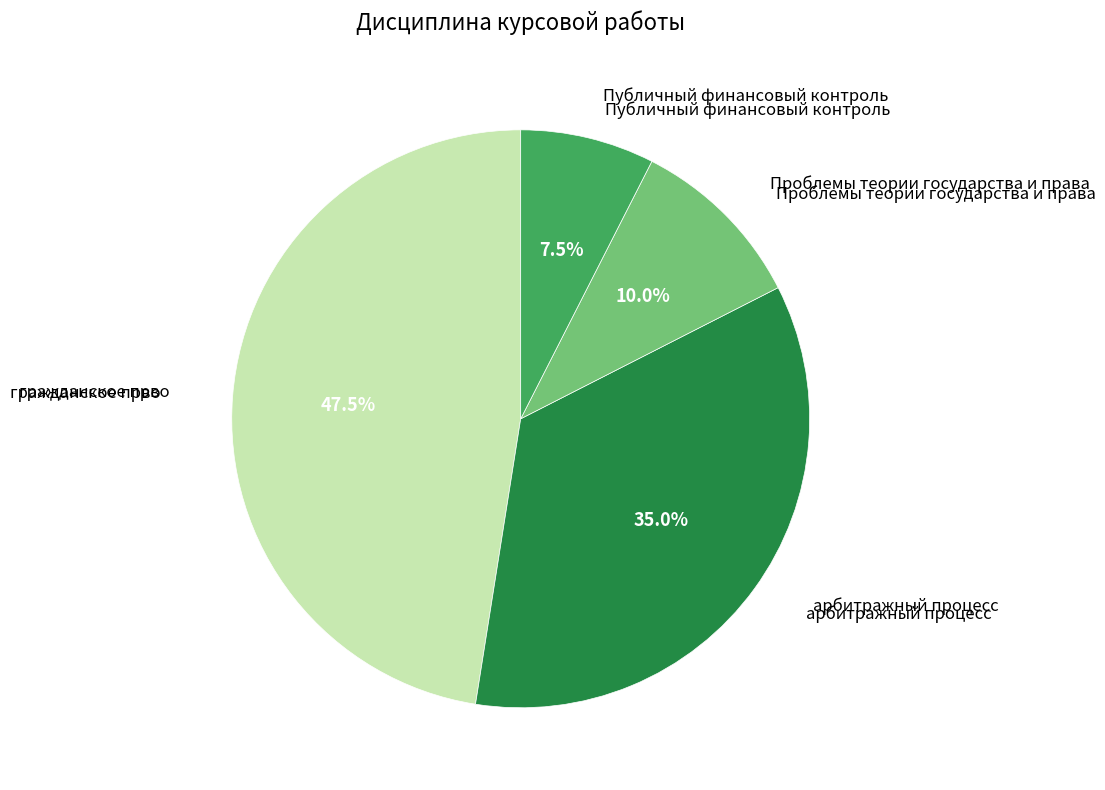

Does any single category account for the majority?

No